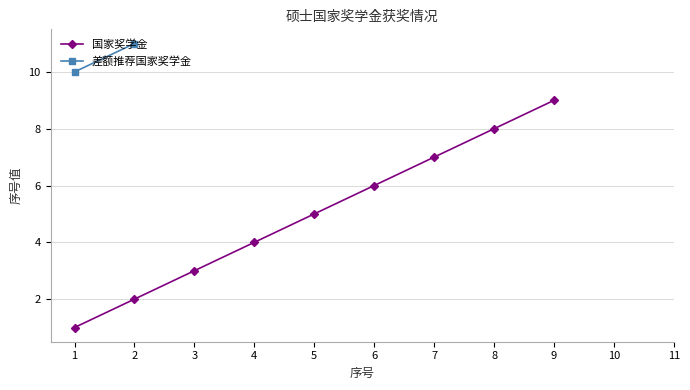

Where is the data nearest to the value 5?

5